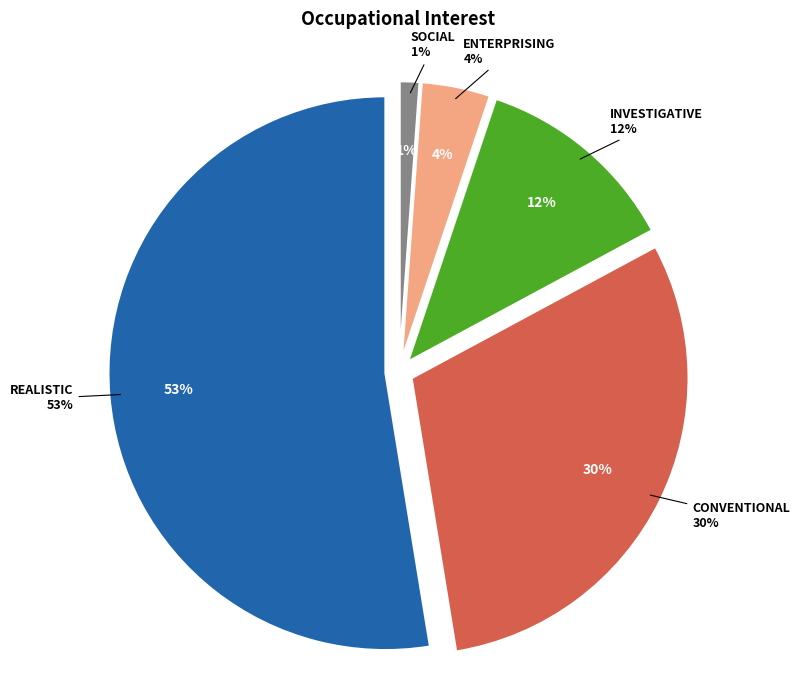

Which slice is the largest?

Realistic